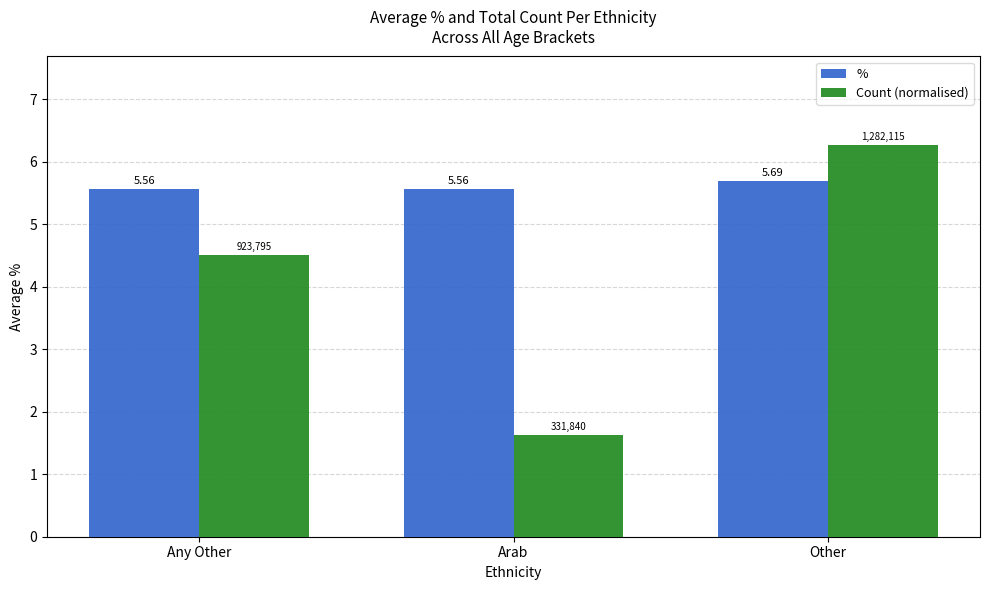

How many bars are there in each group?

2